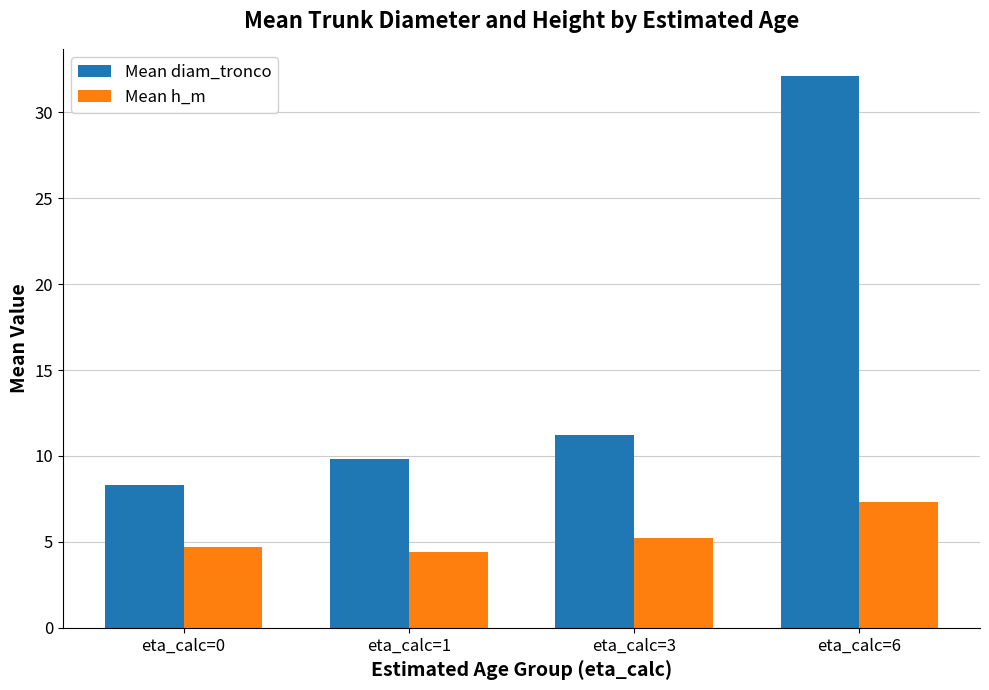

Which category has the highest value in the Mean diam_tronco series?

eta_calc=6